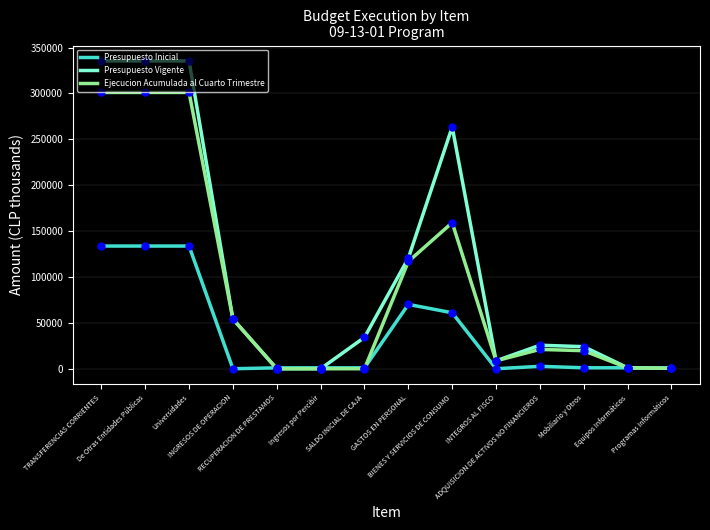

Which series has the largest range (max minus min)?

Presupuesto Vigente